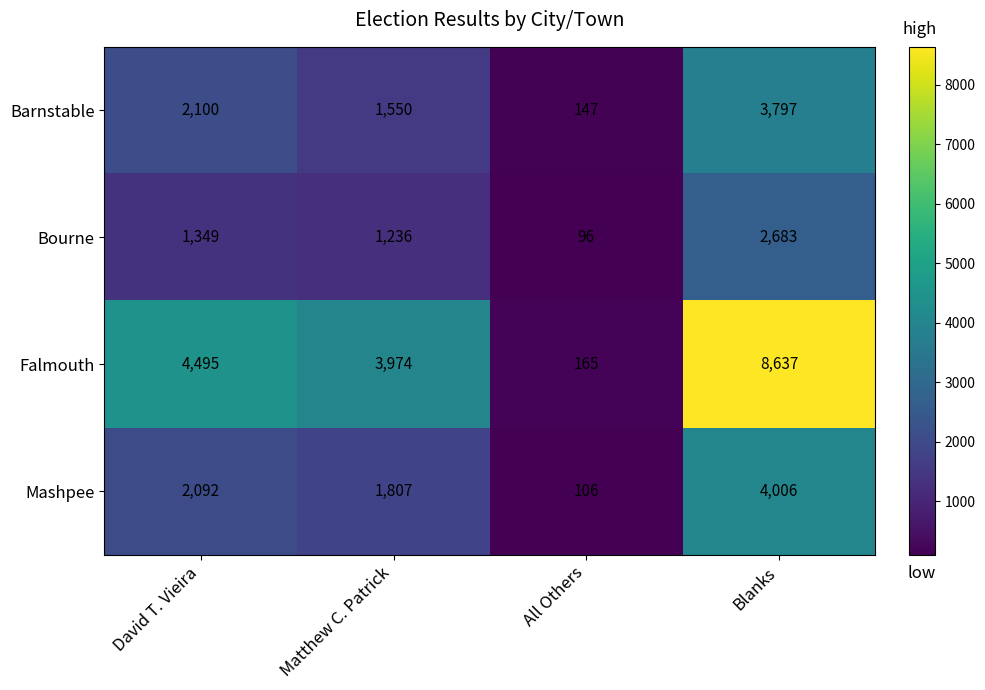

What is the average value of the Mashpee series?

2003